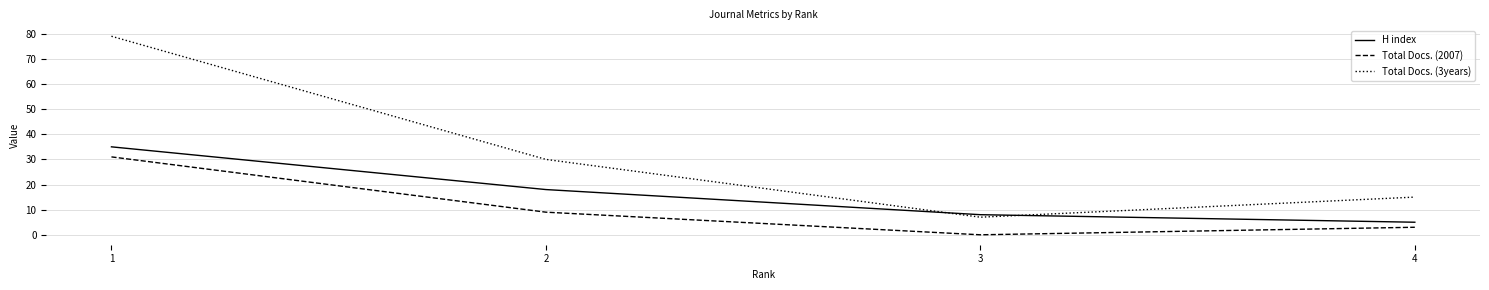

What are all the series names shown in the legend?

H index, Total Docs. (2007), Total Docs. (3years)